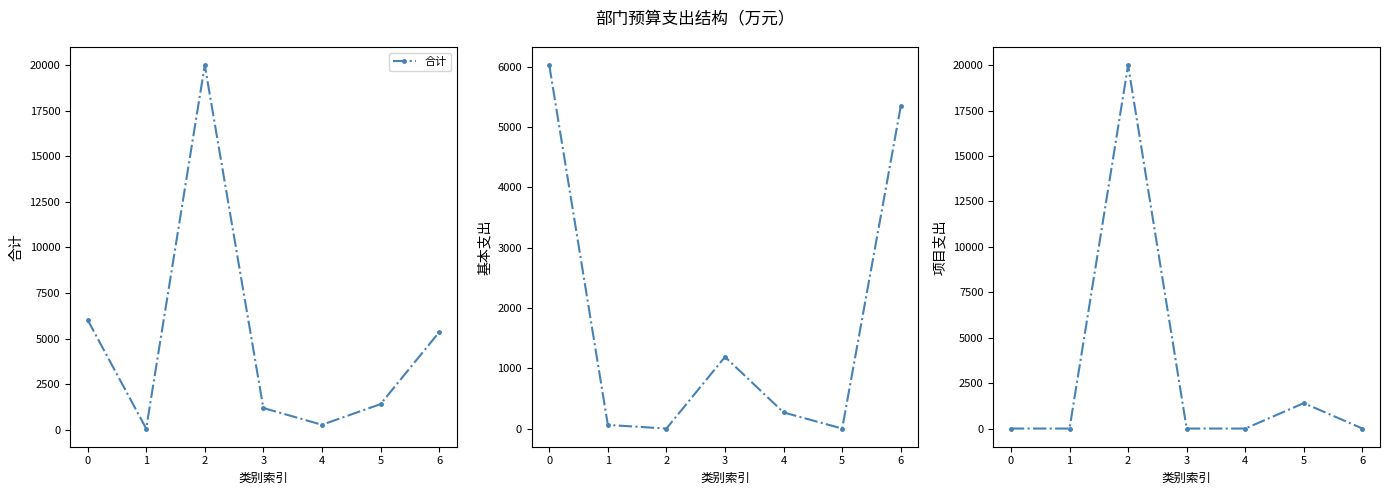

True or false: 项目支出 and 合计 intersect in this chart.

False